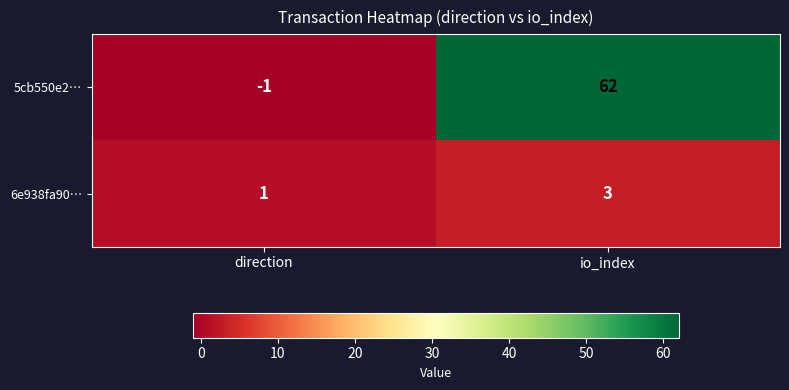

Is it true that 6e938fa90… equals 3 at io_index?

True